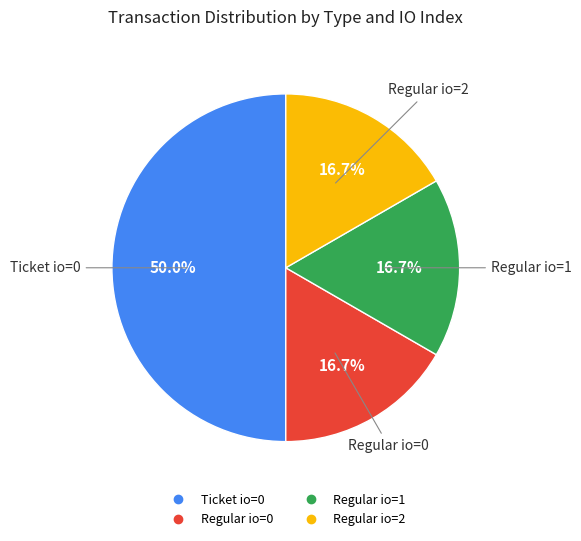

Which slice is the largest?

Ticket